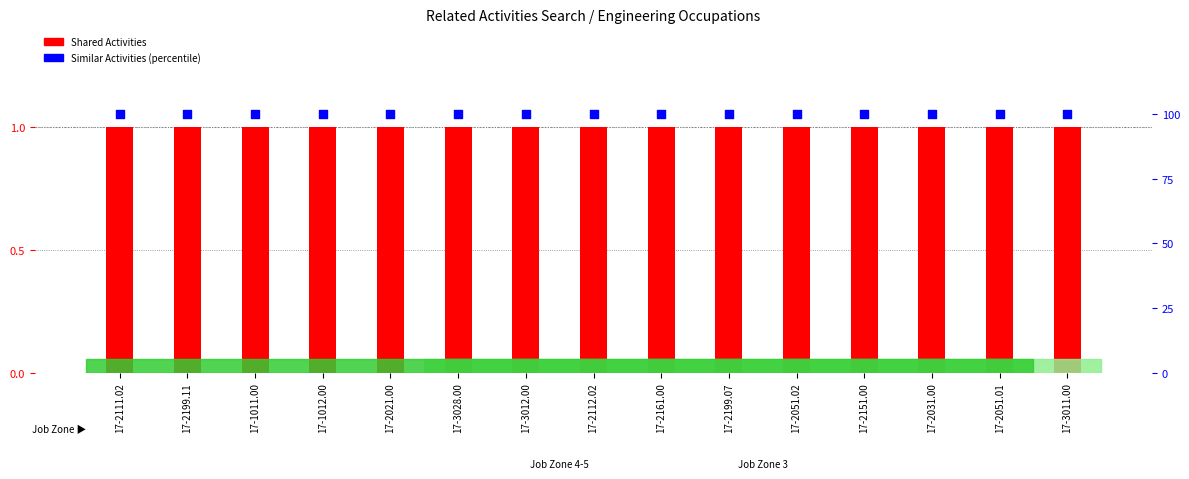

Which series reaches the maximum Y coordinate?

Similar Activities (percentile)